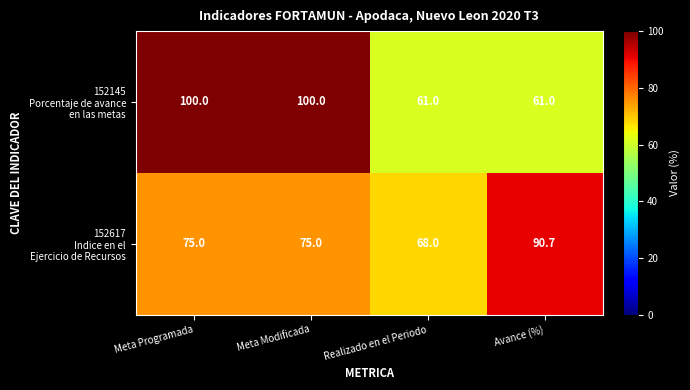

What is the spread (max minus min) of values at Realizado en el Periodo?

7.0